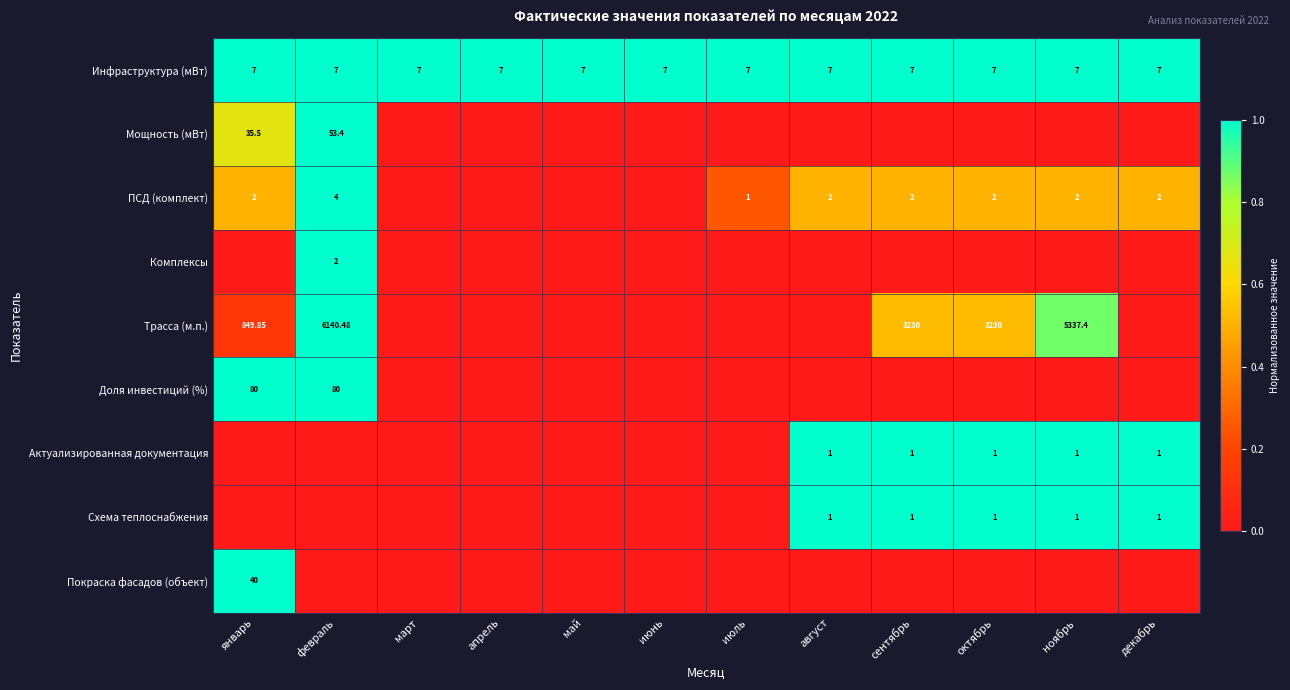

At which category is the sum across all series the highest?

февраль